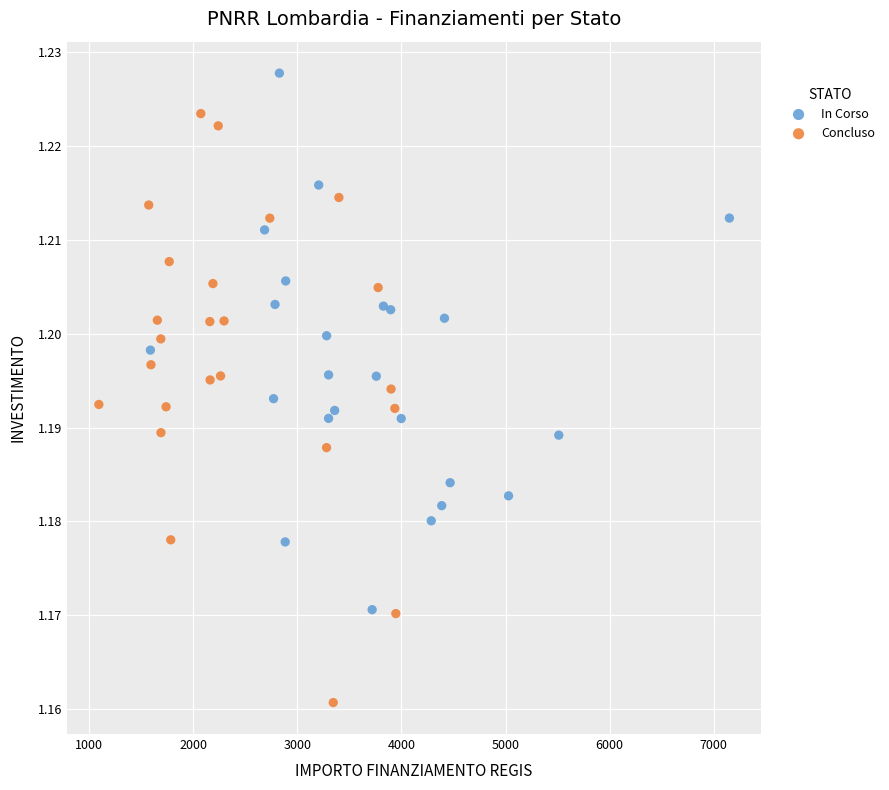

What are all the series names shown in the legend?

In Corso, Concluso